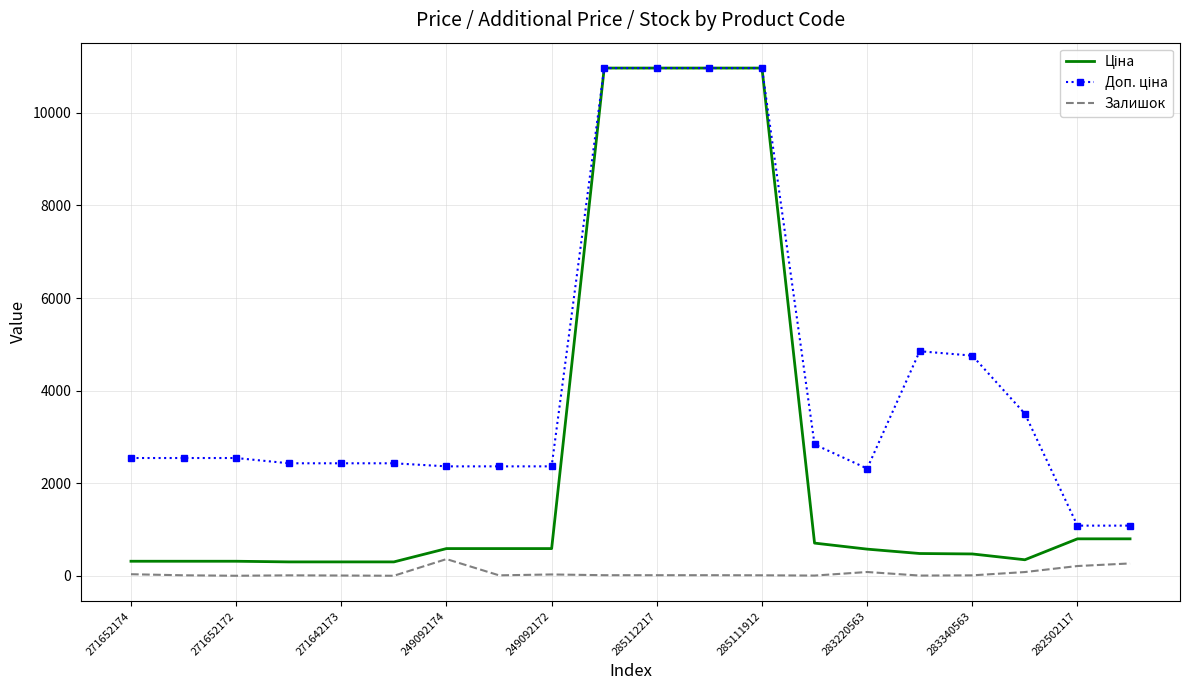

How many values in the Залишок series are below 17?

10